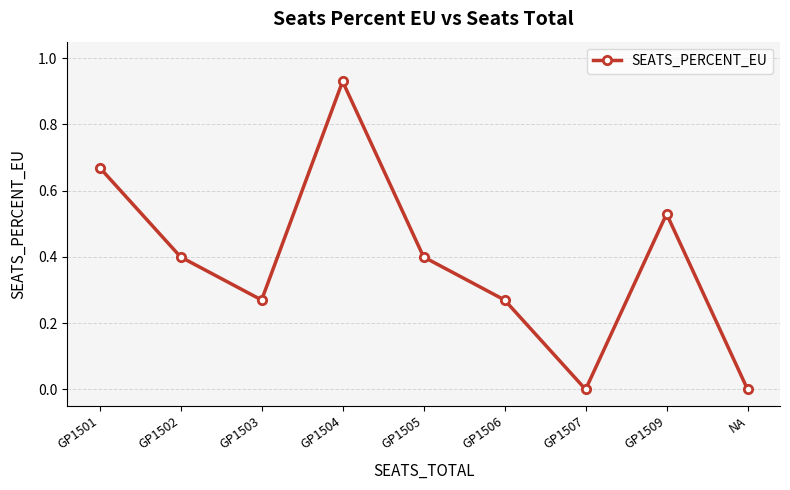

How many lines are shown in the chart?

1